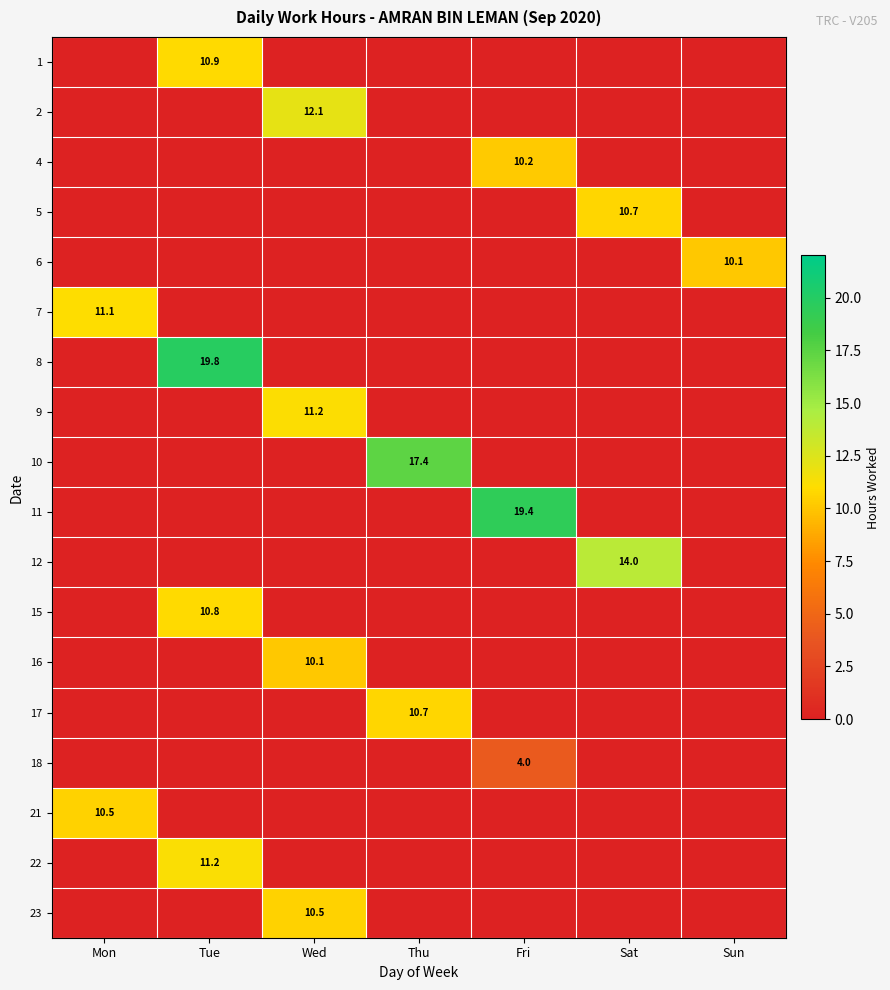

Is it true that 18 equals 0.0 at Sat?

True